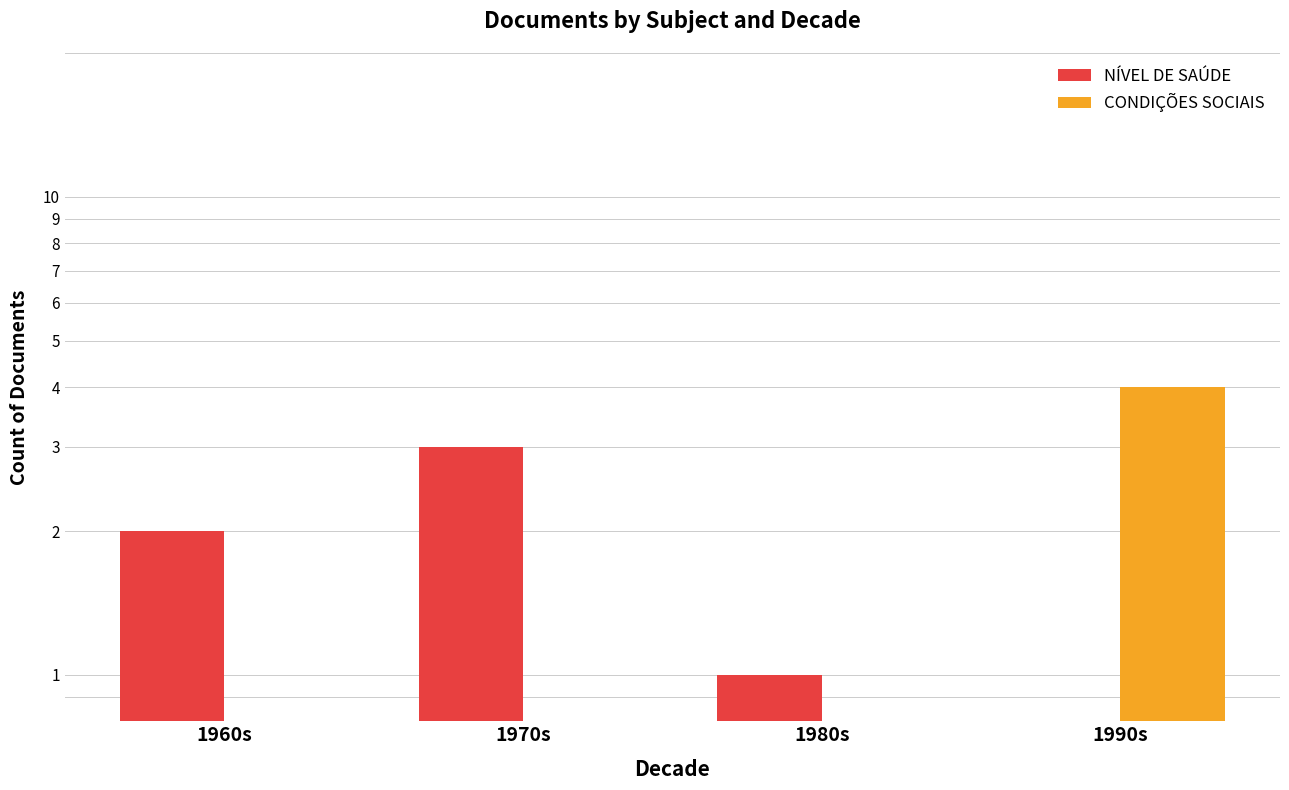

Which series has the widest spread of values?

CONDIÇÕES SOCIAIS